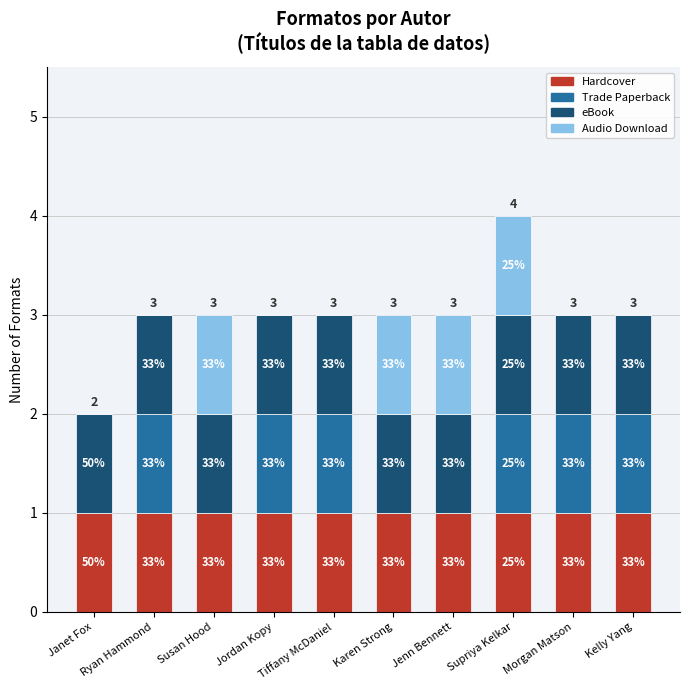

What are all the series names shown in the legend?

Hardcover, Trade Paperback, eBook, Audio Download